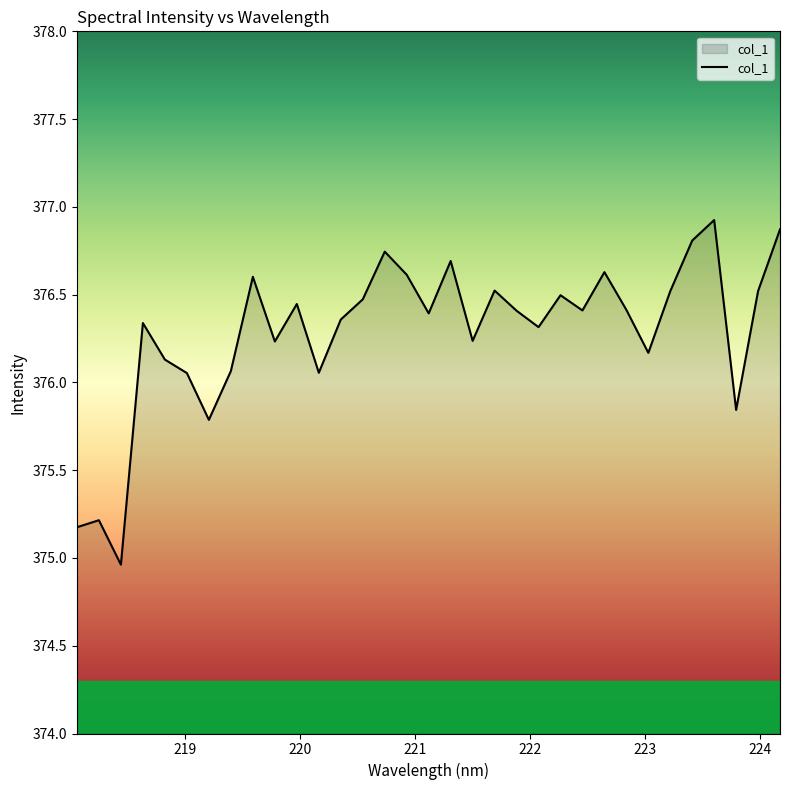

What is the maximum value shown in the chart?

376.9